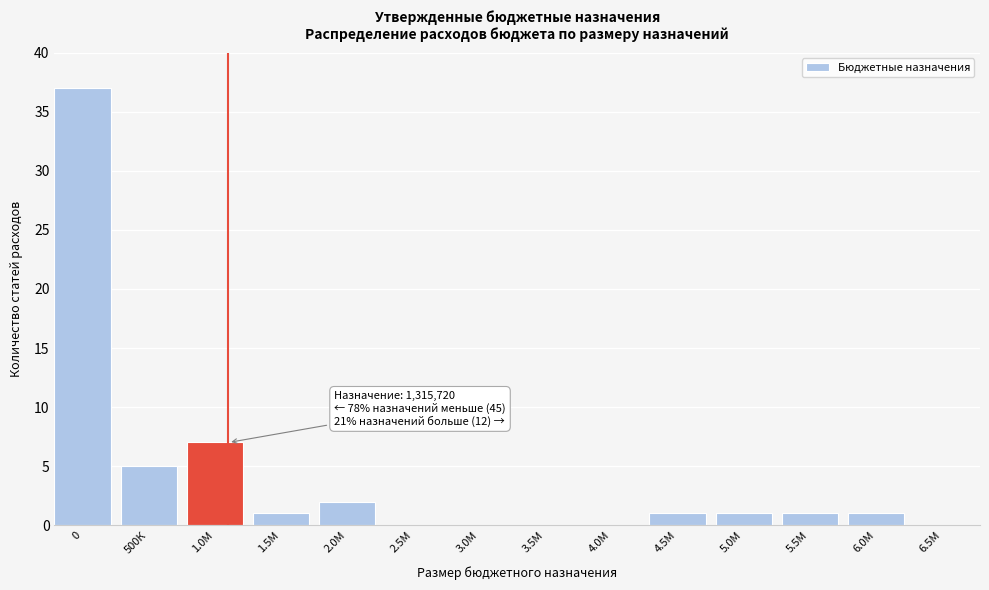

Reading right to left, what are all the values shown in this chart?

6.5М=0	6.0М=1	5.5М=1	5.0М=1	4.5М=1	4.0М=0	3.5М=0	3.0М=0	2.5М=0	2.0М=2	1.5М=1	1.0М=7	500К=5	0=37